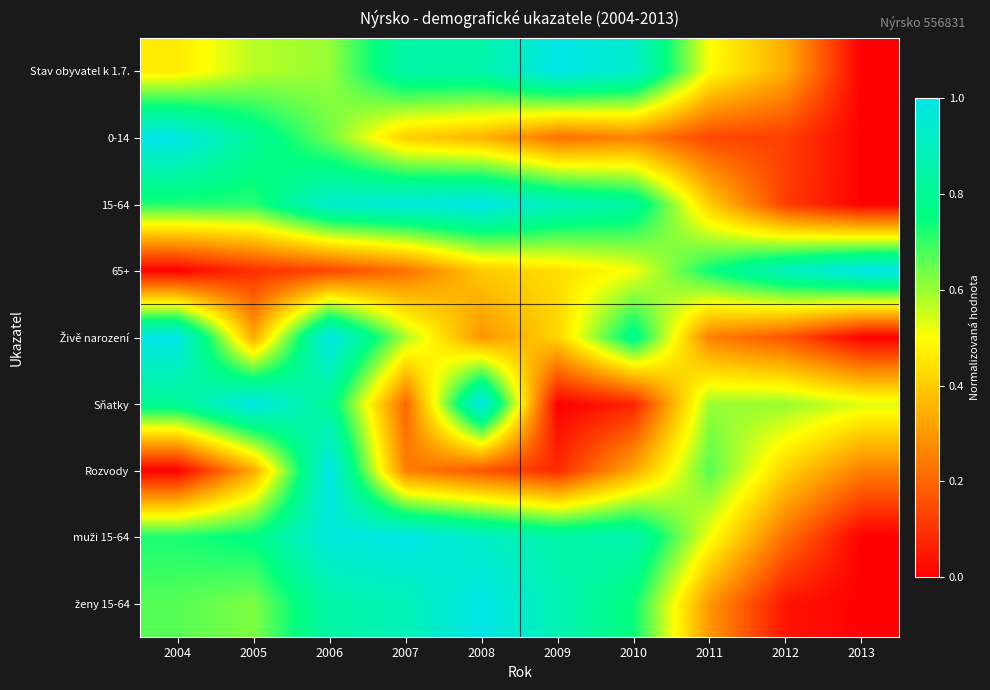

What is the total value across all series at 2007?

5.4